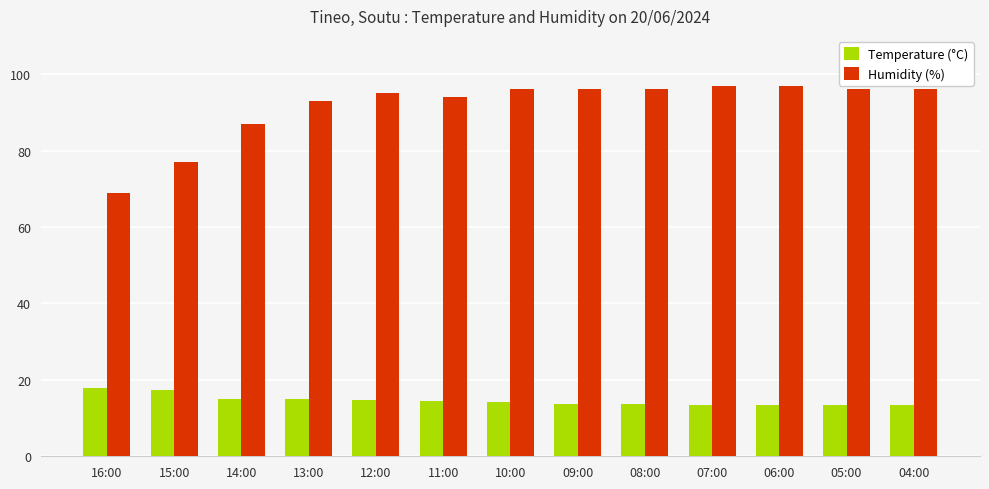

Between 15:00 and 12:00, which series saw the biggest shift?

Humidity (%)